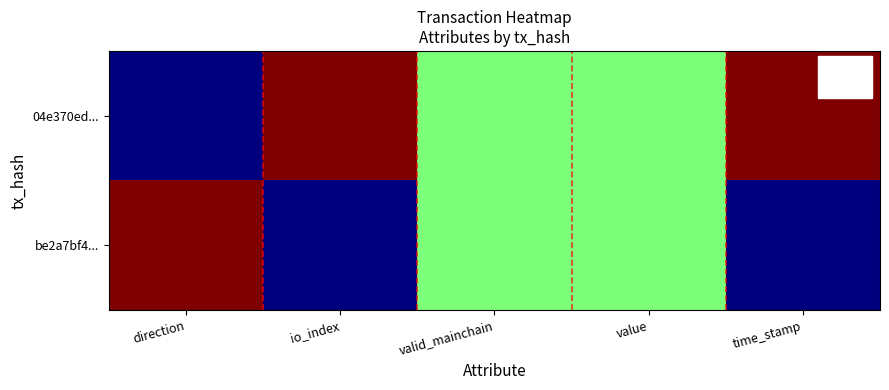

At which category is the sum across all series the highest?

direction